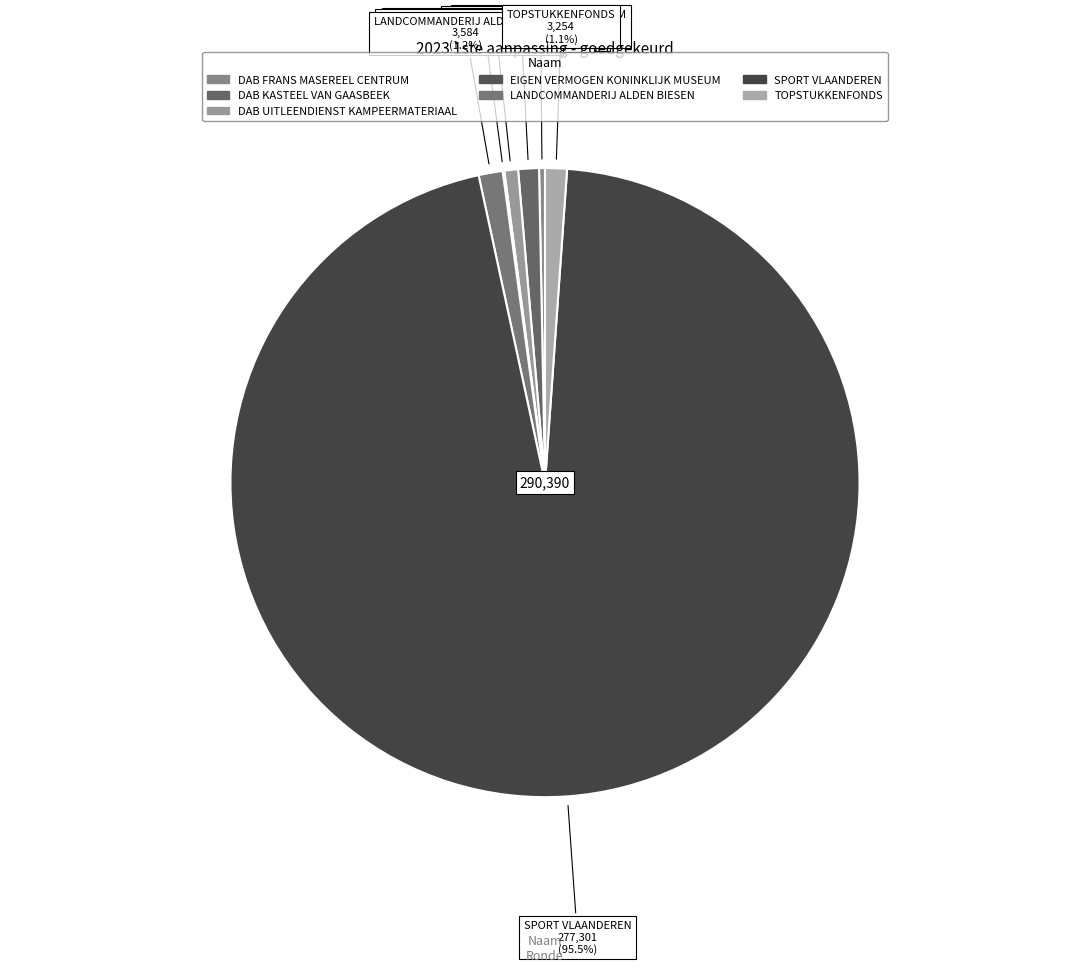

Combined, do TOPSTUKKENFONDS and DAB UITLEENDIENST KAMPEERMATERIAAL account for over 50%?

No